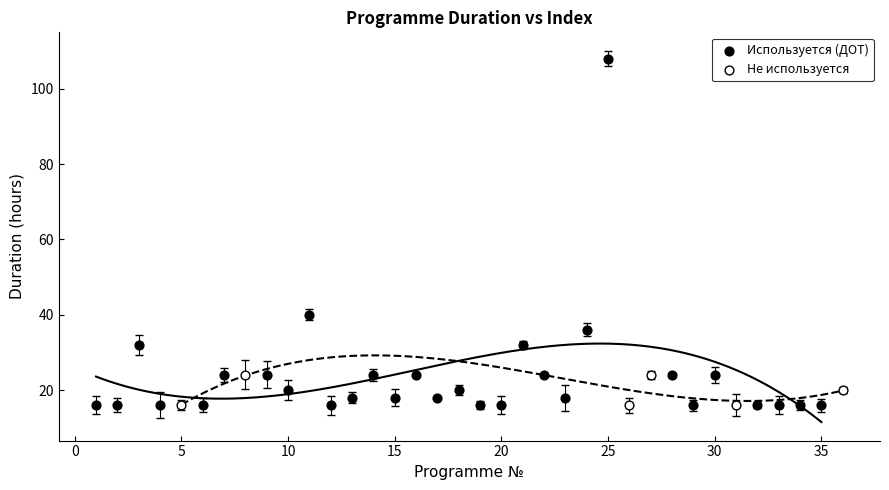

Which series reaches the maximum Y coordinate?

Используется (ДОТ)